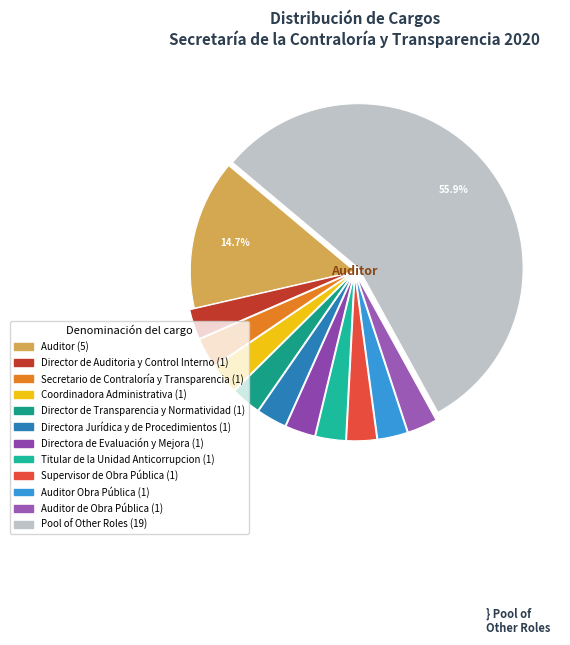

Which slice is the smallest?

Secretario de Contraloría y Transparencia